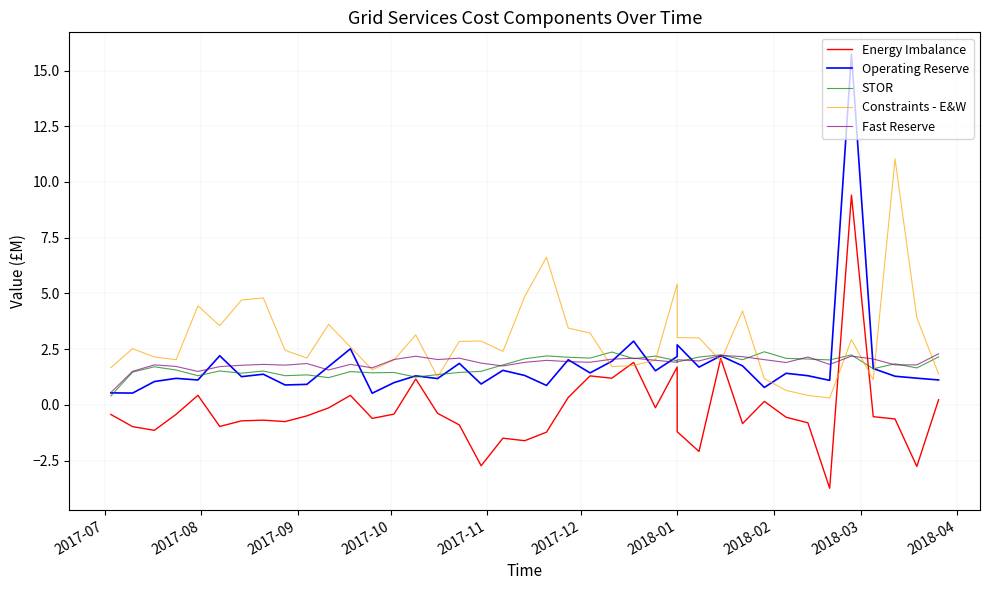

What are all the series names shown in the legend?

Energy Imbalance, Operating Reserve, STOR, Constraints - E&W, Fast Reserve